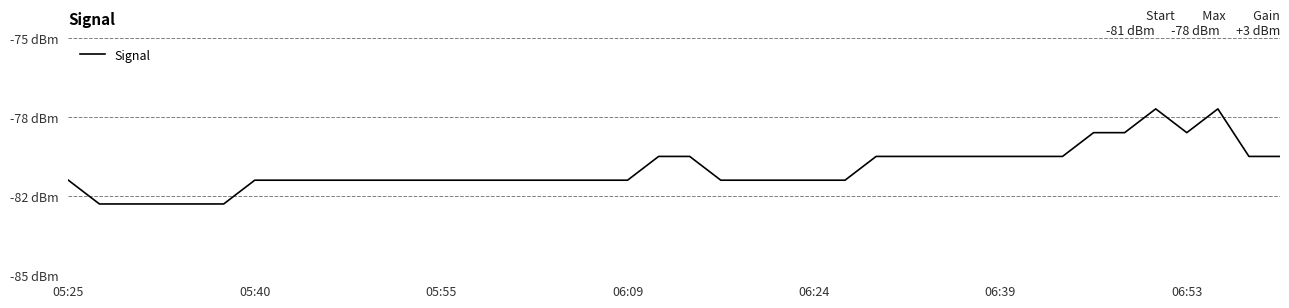

What is the minimum value shown in the chart?

-82